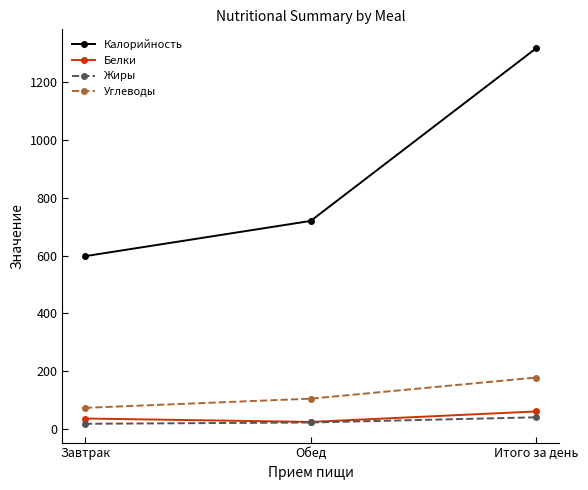

What is the smallest value displayed?

18.0